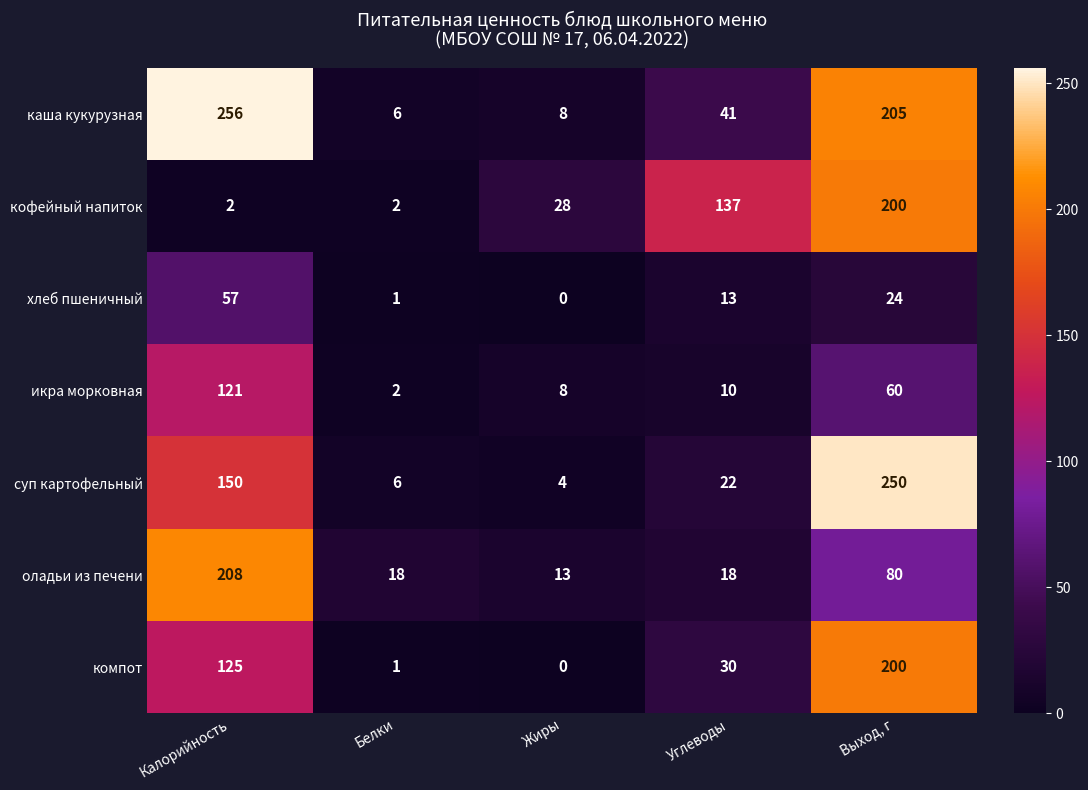

The кофейный напиток series shows 101 at Выход, г. True or false?

False